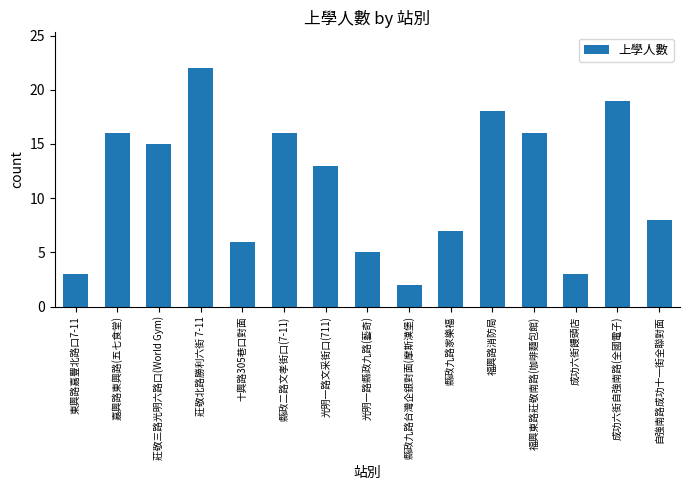

At which category does the chart reach its minimum across all series?

縣政九路台灣企銀對面(摩斯漢堡)